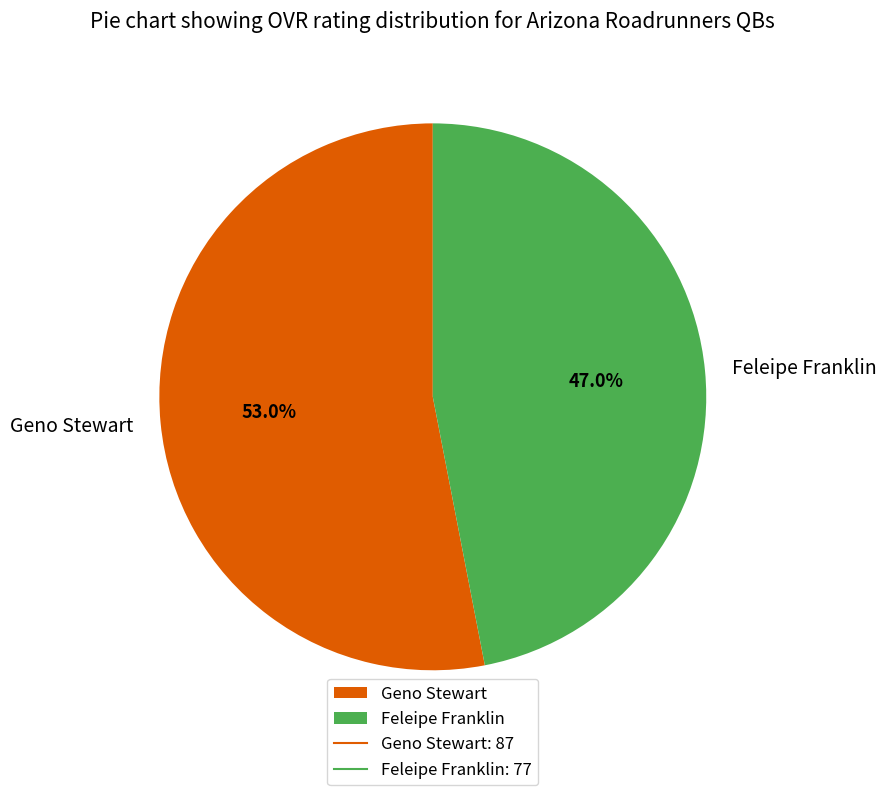

To the nearest percent, what portion does Feleipe Franklin represent?

47%